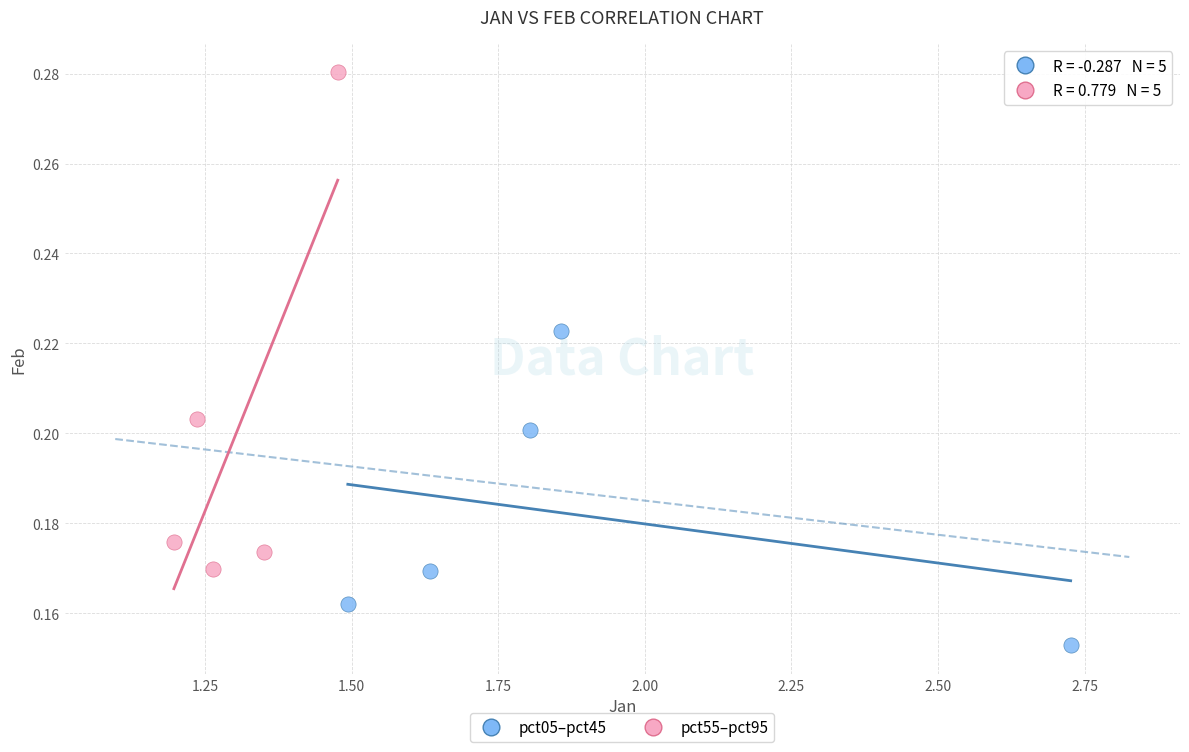

Which series contains the highest Y value?

pct55–pct95